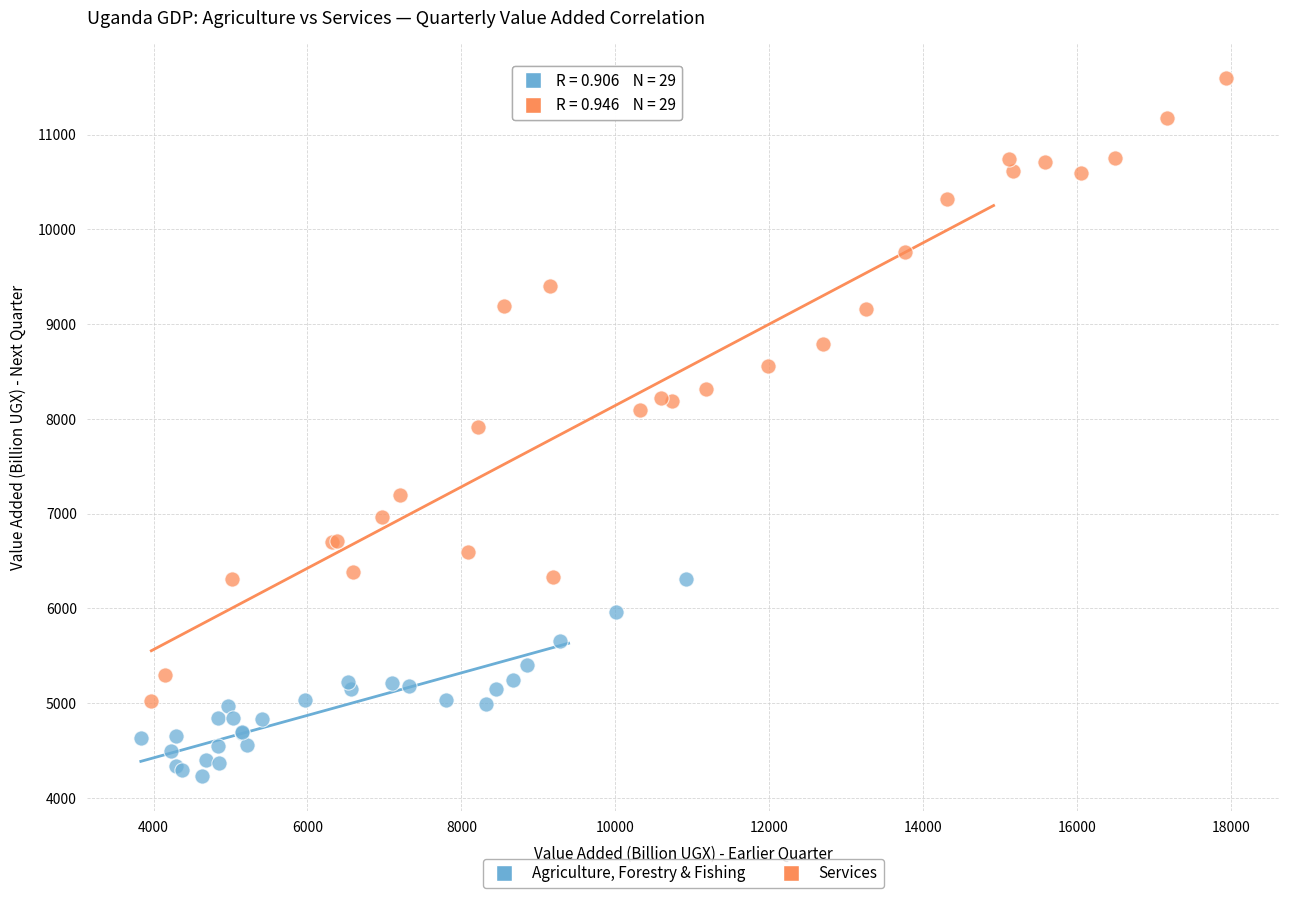

What are all the series names shown in the legend?

Agriculture, Forestry & Fishing, Services